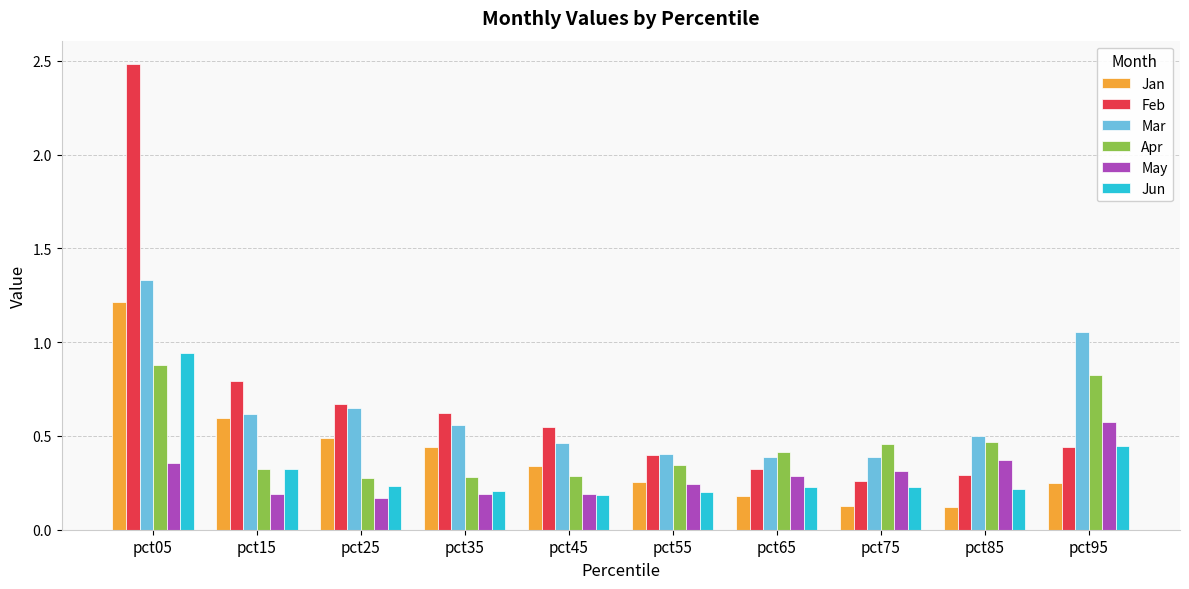

At which label is Feb closest to 1?

pct15